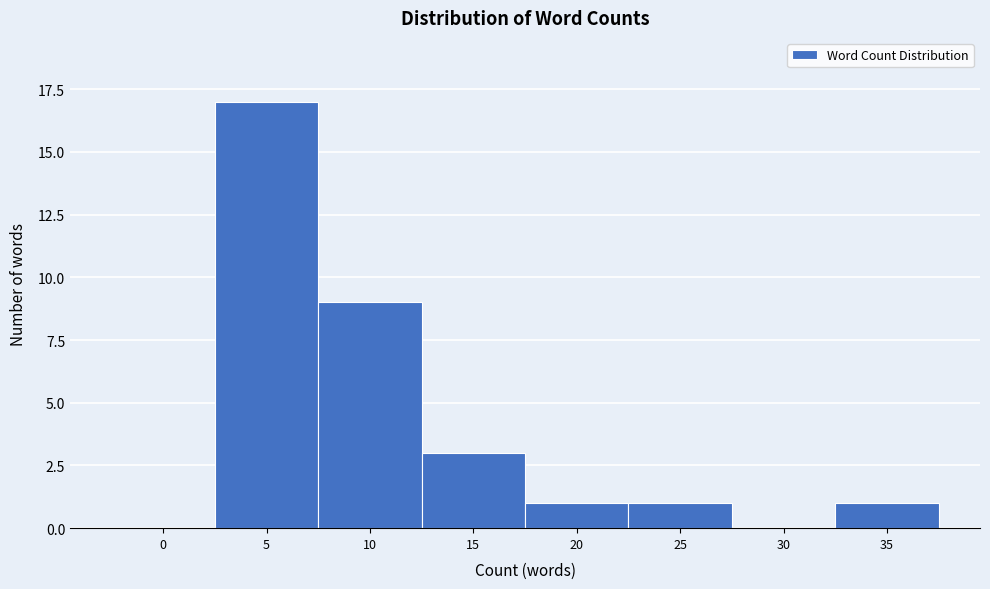

Reading left to right, extract all data points from this chart.

0=0	5=17	10=9	15=3	20=1	25=1	30=0	35=1